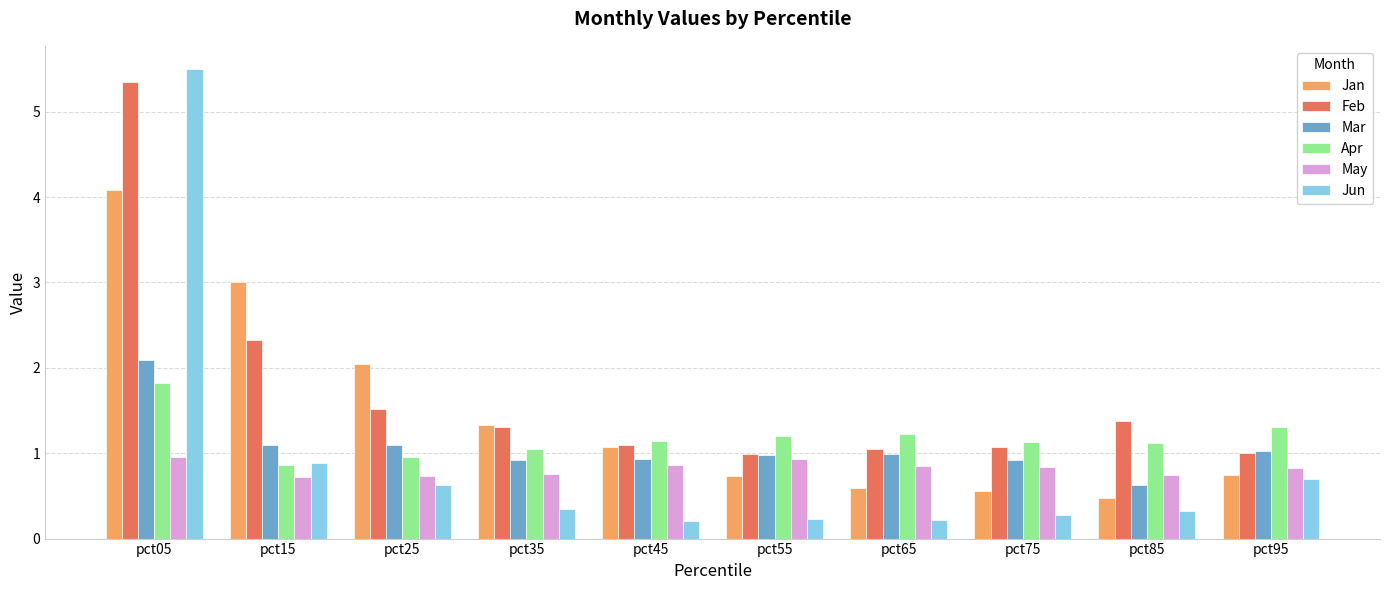

How many groups of bars are there?

10